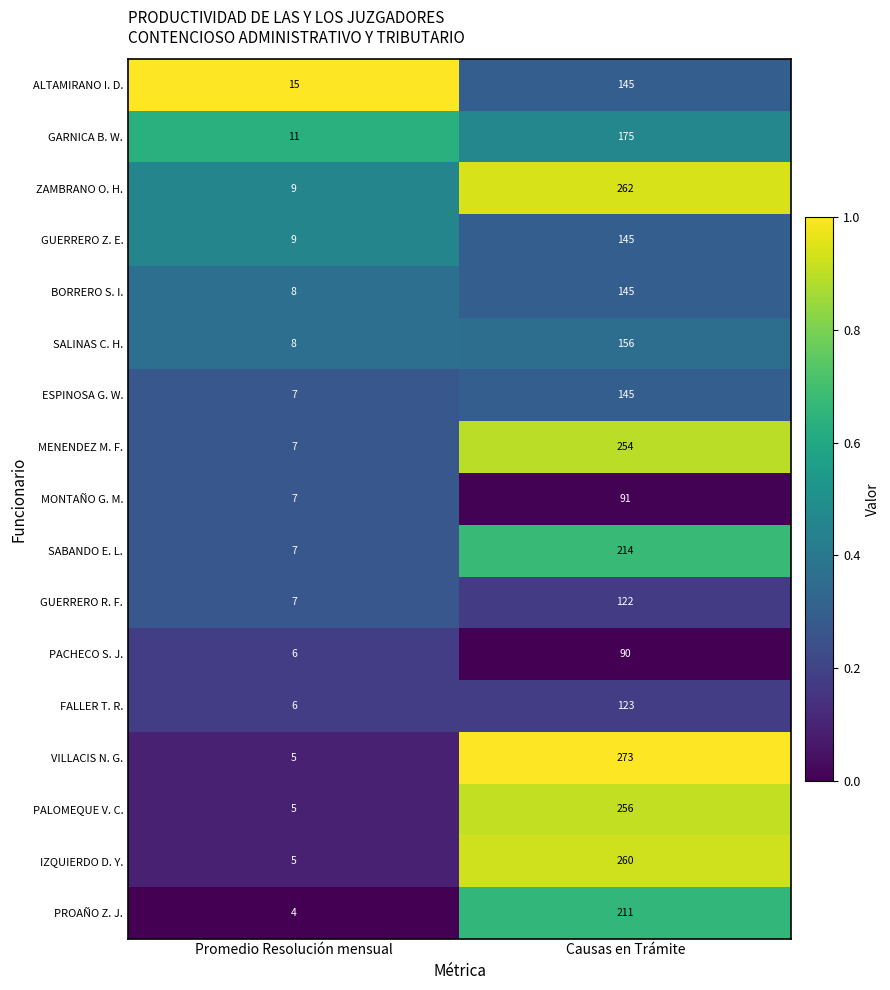

What is the difference between the ESPINOSA G. W. values at Causas en Trámite and Promedio Resolución mensual?

138